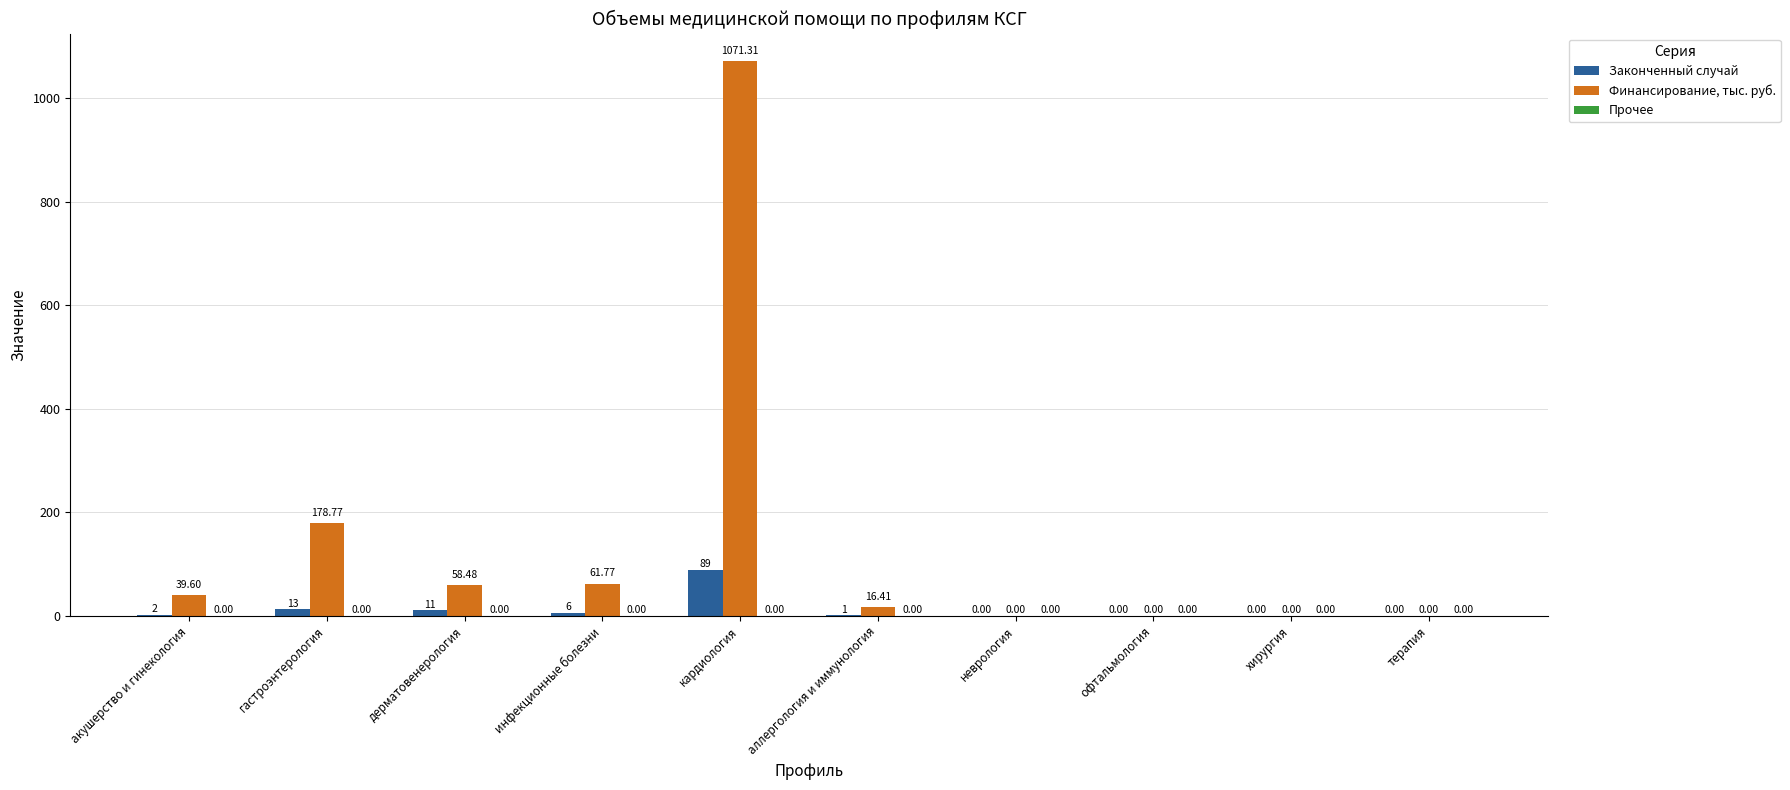

At which label does Финансирование, тыс. руб. reach its peak?

кардиология